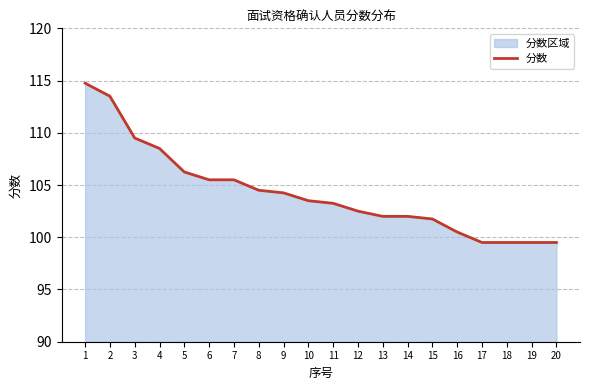

Which has a higher value, 7 or 4?

4